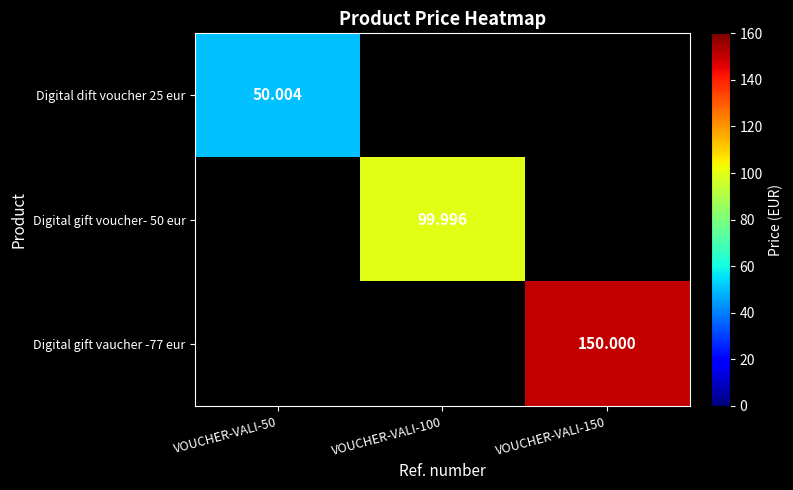

What is the approximate value of Digital dift voucher 25 eur at VOUCHER-VALI-50?

50.0